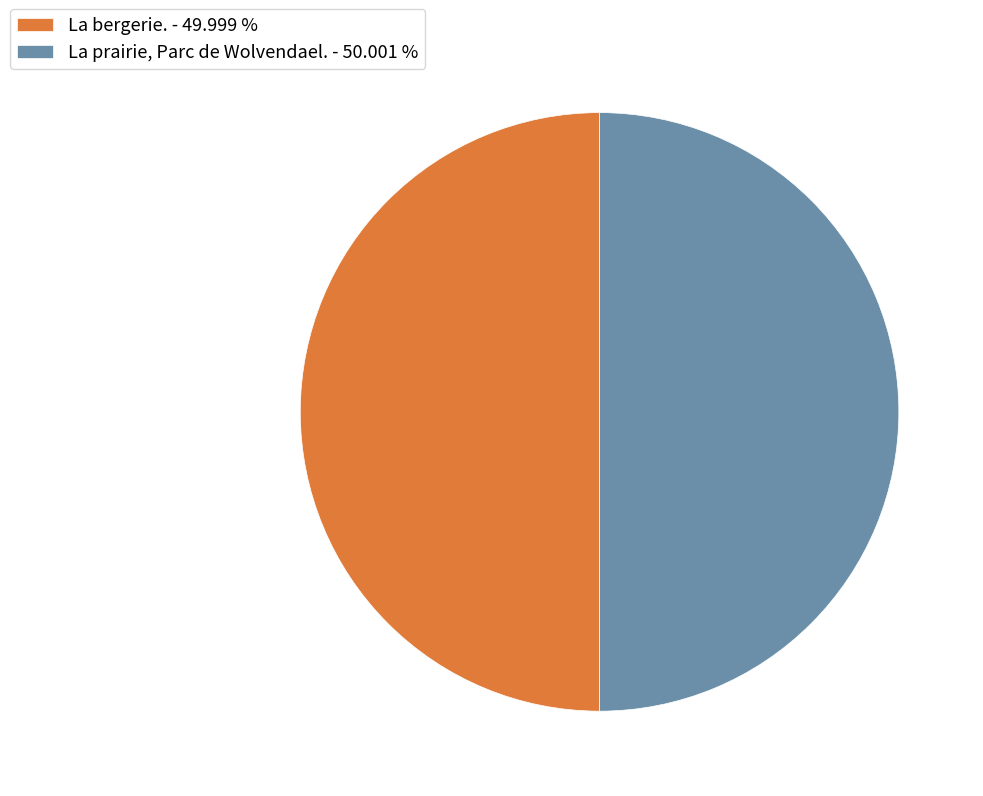

Is the sum of La prairie, Parc de Wolvendael. - 50.001 % and La bergerie. - 49.999 % greater than half?

Yes